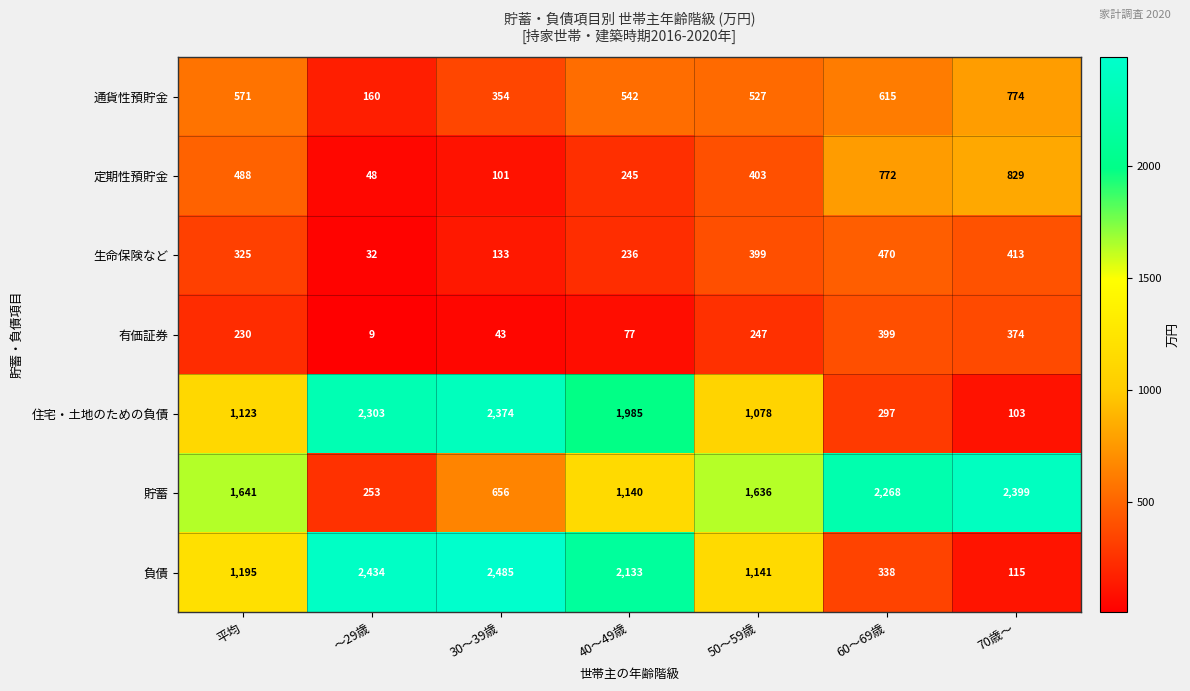

Which series has the widest spread of values?

負債